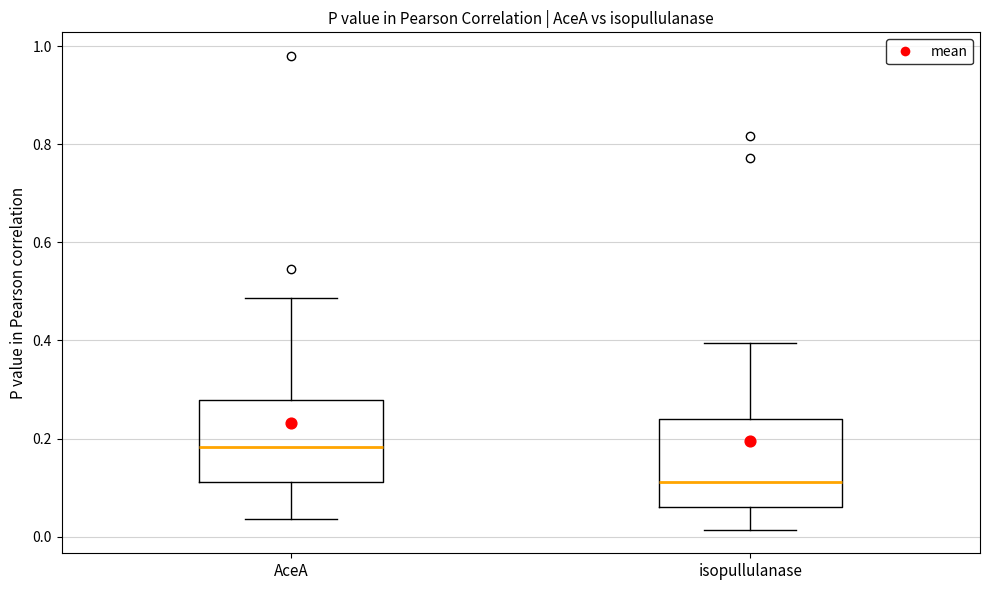

Reading left to right, transcribe this box plot: for each box, give where its median line is, the range the box spans, and where its two whiskers end, as read against the y-axis. The values are not printed on the chart, so give them approximately, as read against the axis.

AceA: median 0.18, box 0.12 to 0.28, whiskers 0.04 to 0.48
isopullulanase: median 0.12, box 0.06 to 0.24, whiskers 0.02 to 0.40